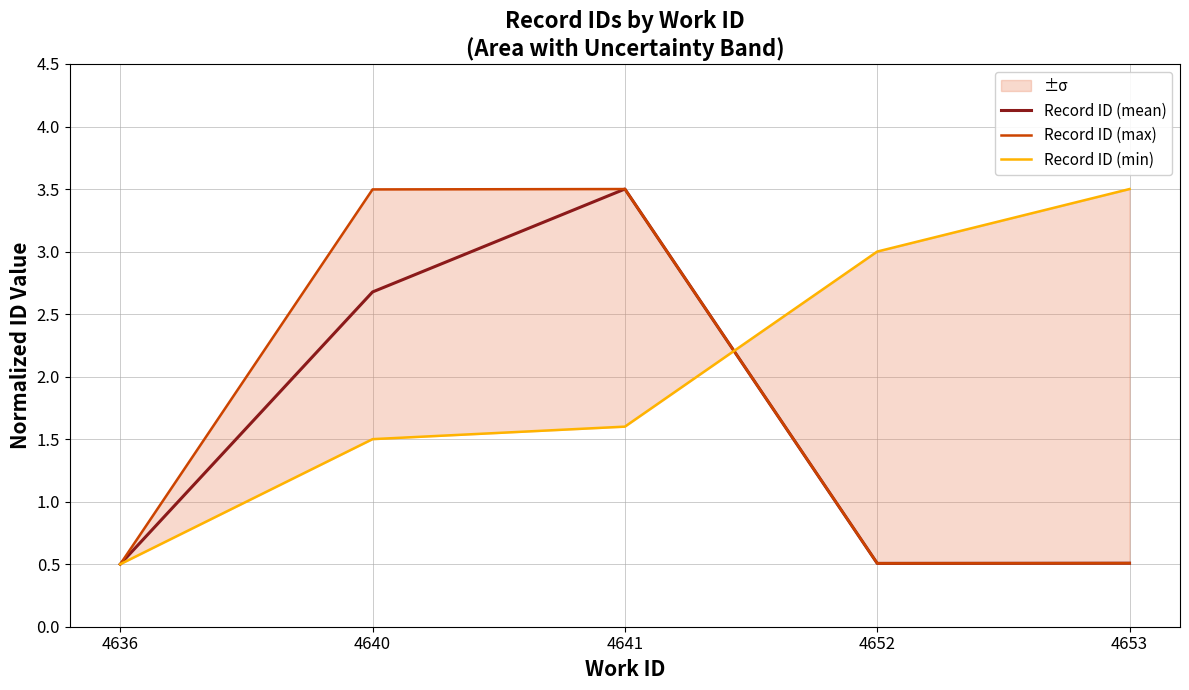

Reading left to right, transcribe all the data shown in this chart.

Record ID (mean): 4636=0.5	4640=2.7	4641=3.5	4652=0.5	4653=0.5
Record ID (max): 4636=0.5	4640=3.5	4641=3.5	4652=0.5	4653=0.5
Record ID (min): 4636=0.5	4640=1.5	4641=1.6	4652=3.0	4653=3.5